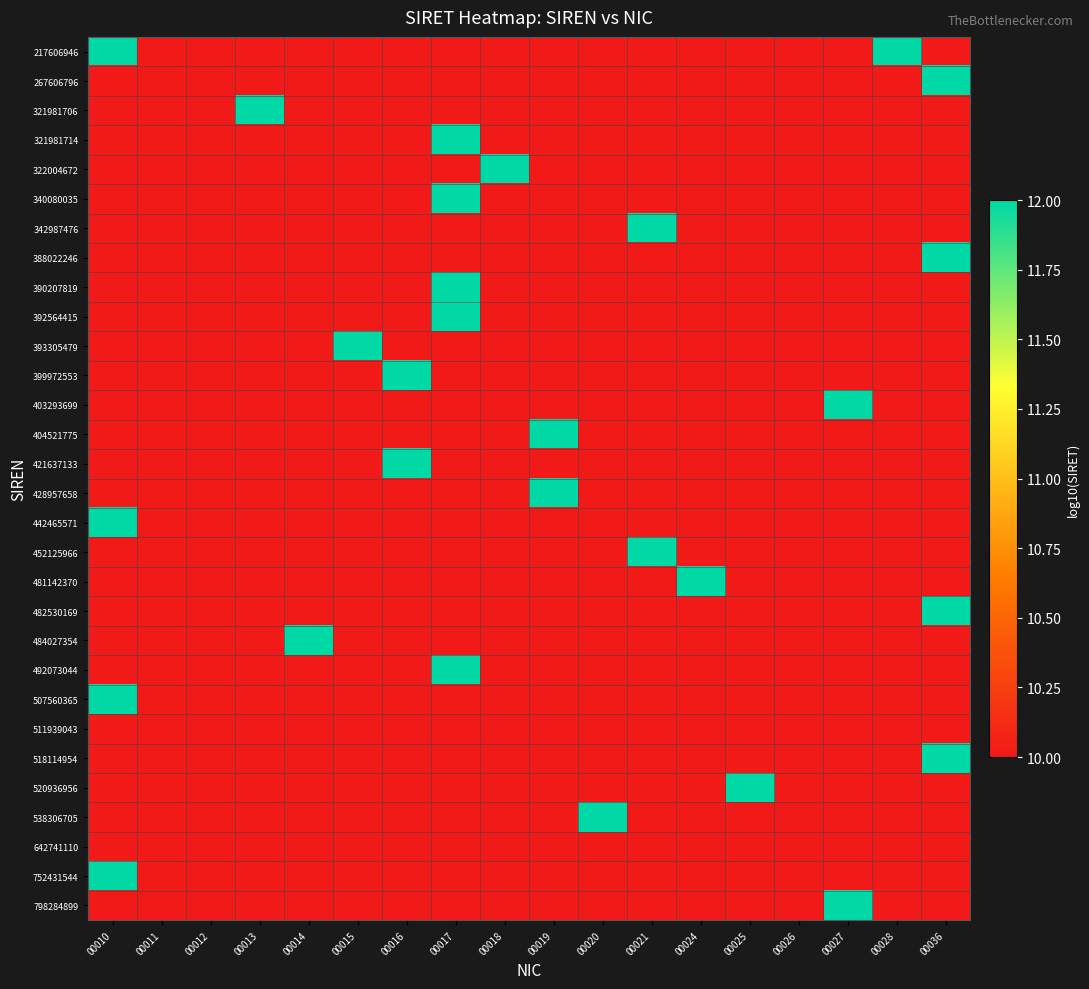

Is it true that 392564415 equals 6.6 at 00026?

False